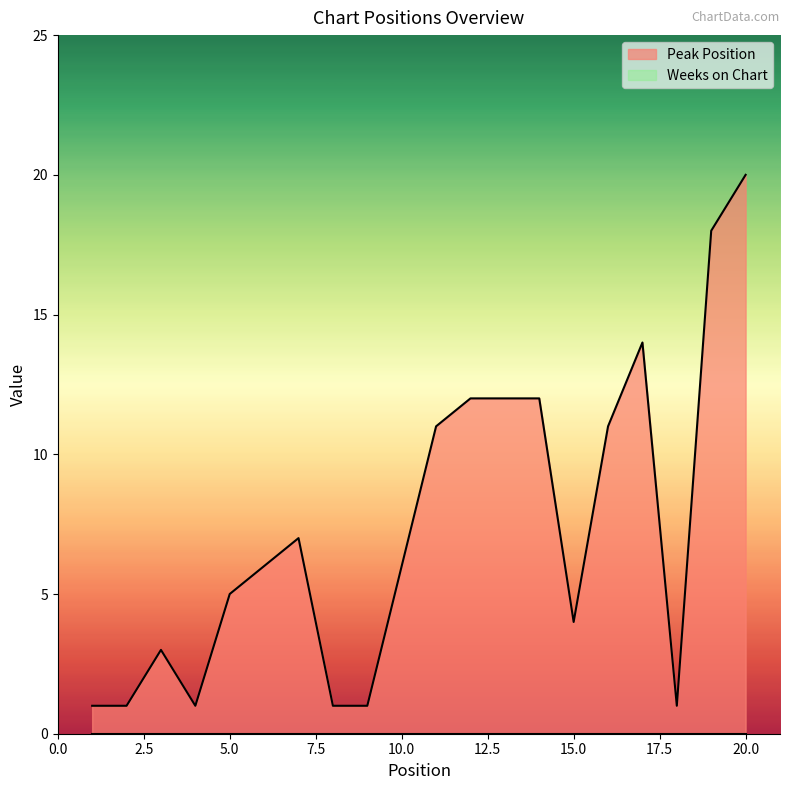

Is it true that the value at 2 is 1?

True